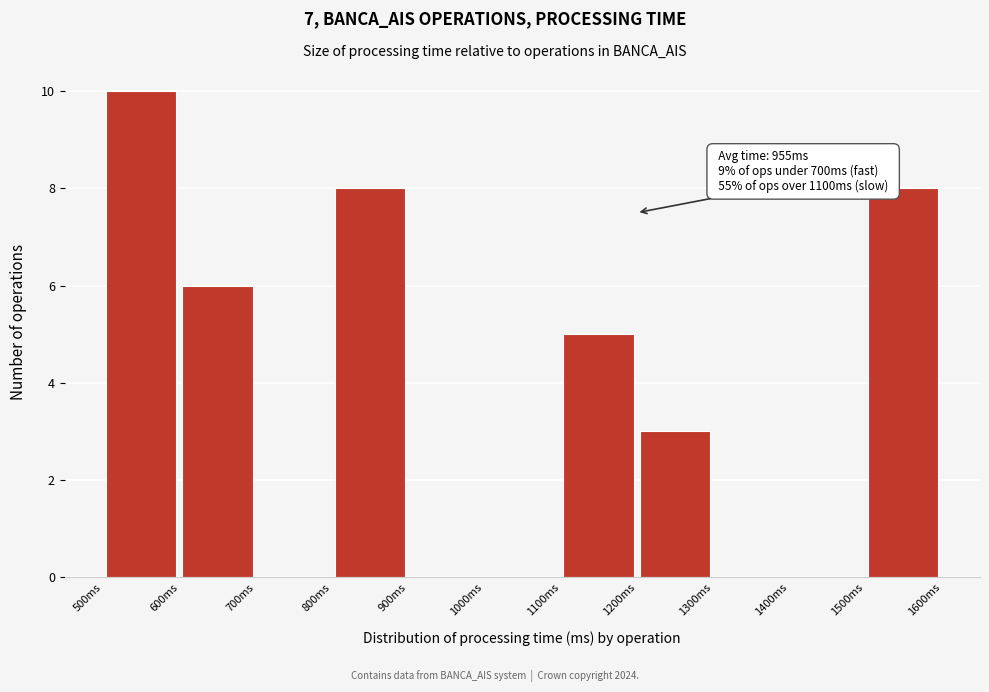

Over which range of the x-axis is the bar tallest?

500 to 600